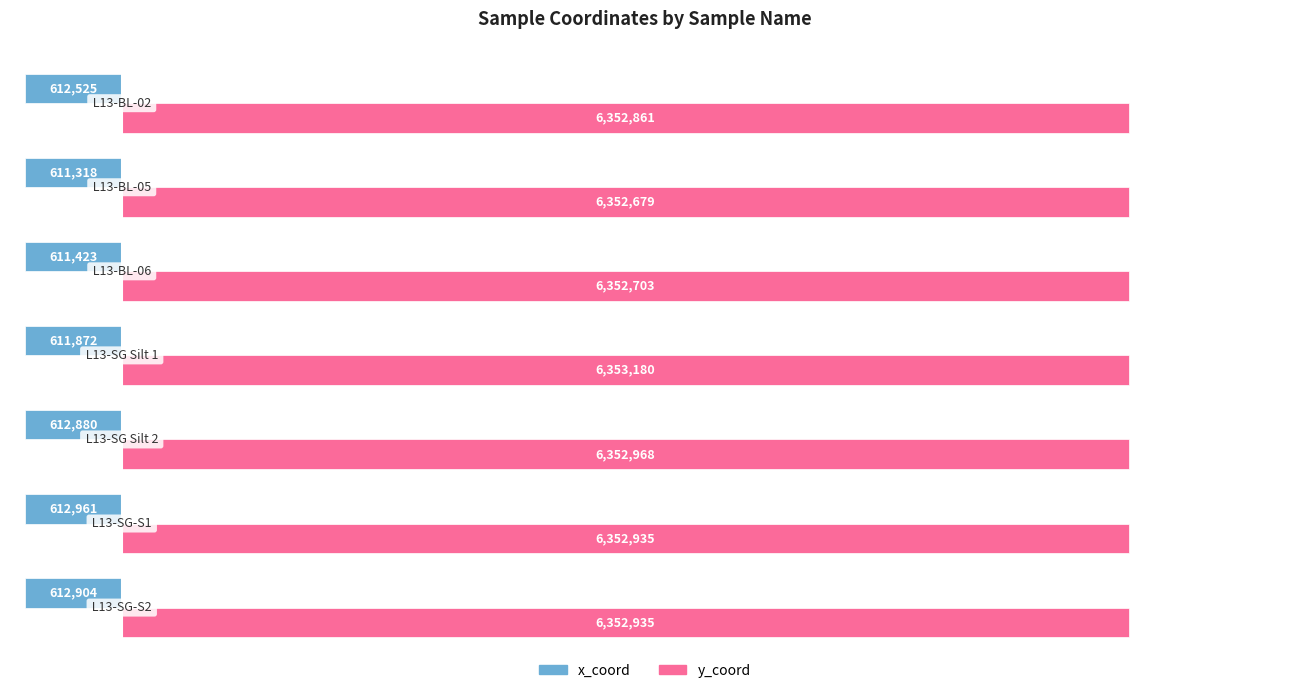

How many categories are shown in the chart?

7